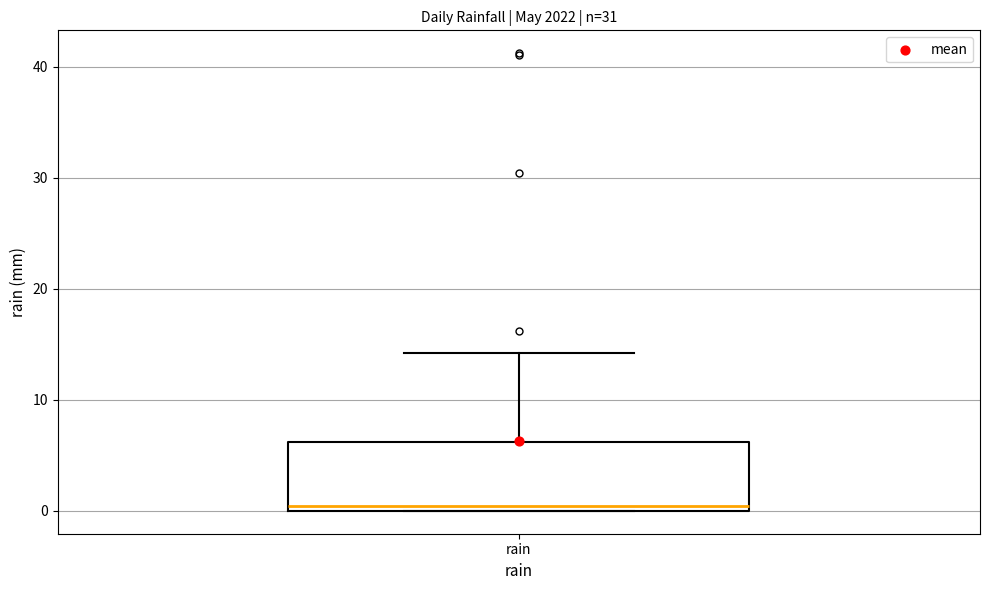

Transcribe this box plot: give where the median line is, the range the box spans, and where the two whiskers end, as read against the y-axis. The values are not printed on the chart, so give them approximately, as read against the axis.

median 0 (just above the box's lower edge), box 0 to 6, whiskers 0 to 14